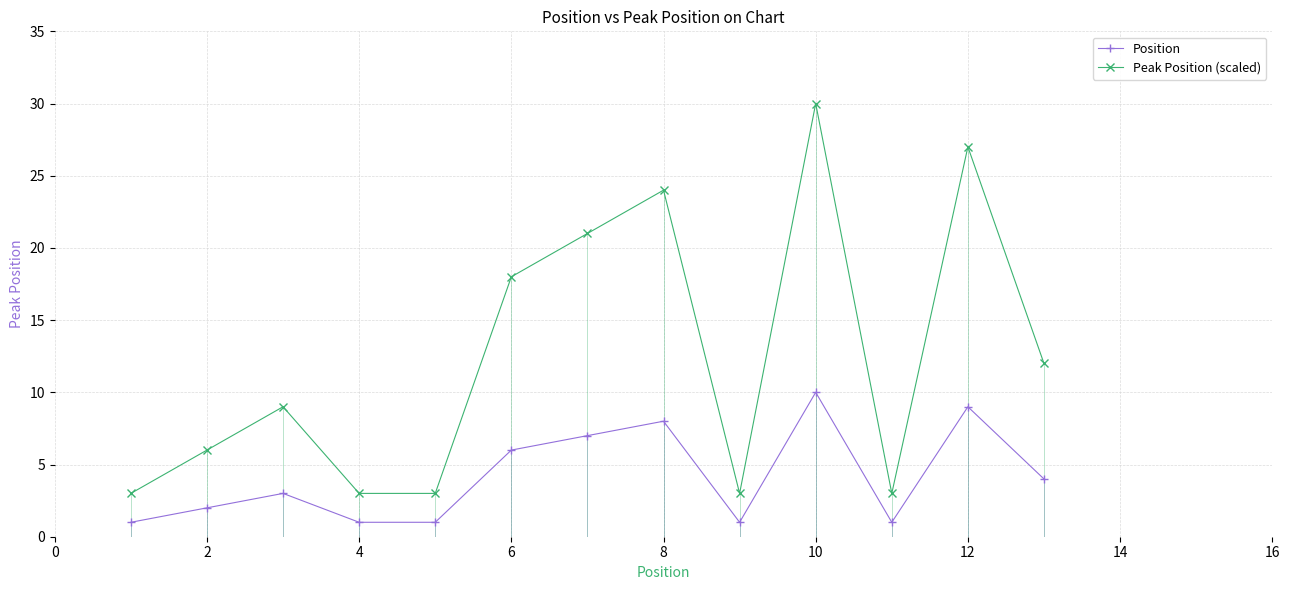

Which series has the widest spread of values?

Peak Position (scaled)